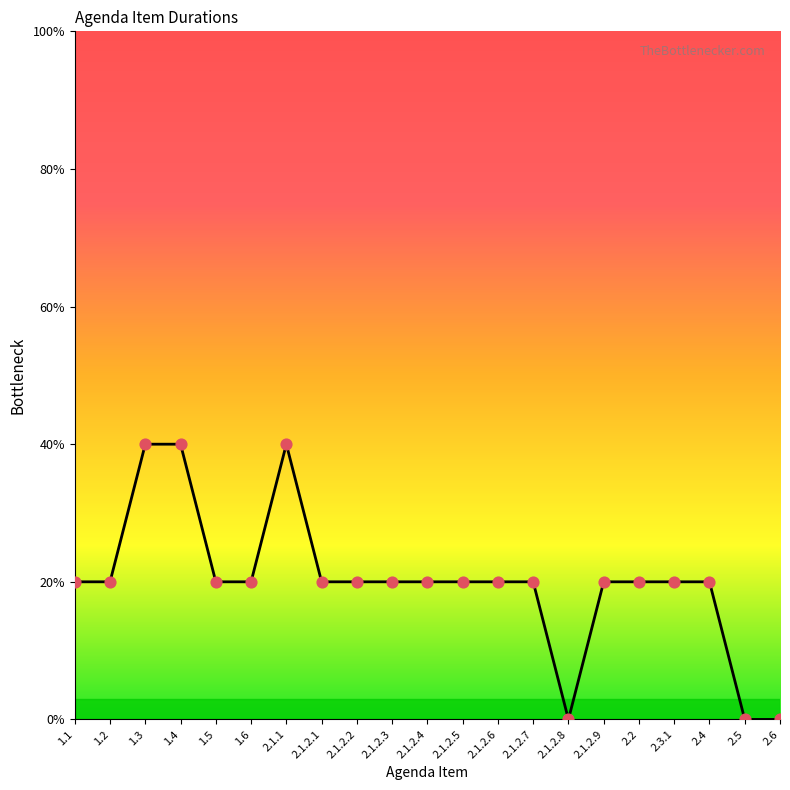

Which has a higher value, 1.3 or 2.1.2.1?

1.3